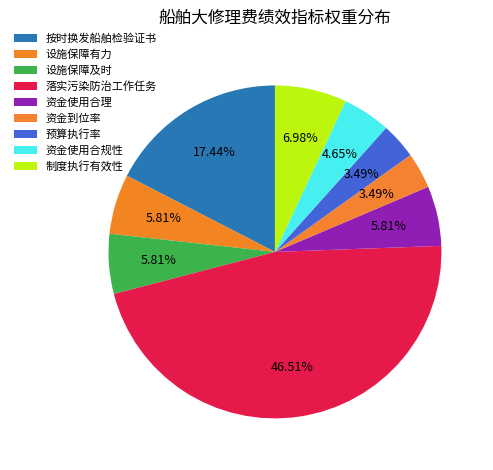

Does 资金使用合理 account for over 50% of the chart?

No